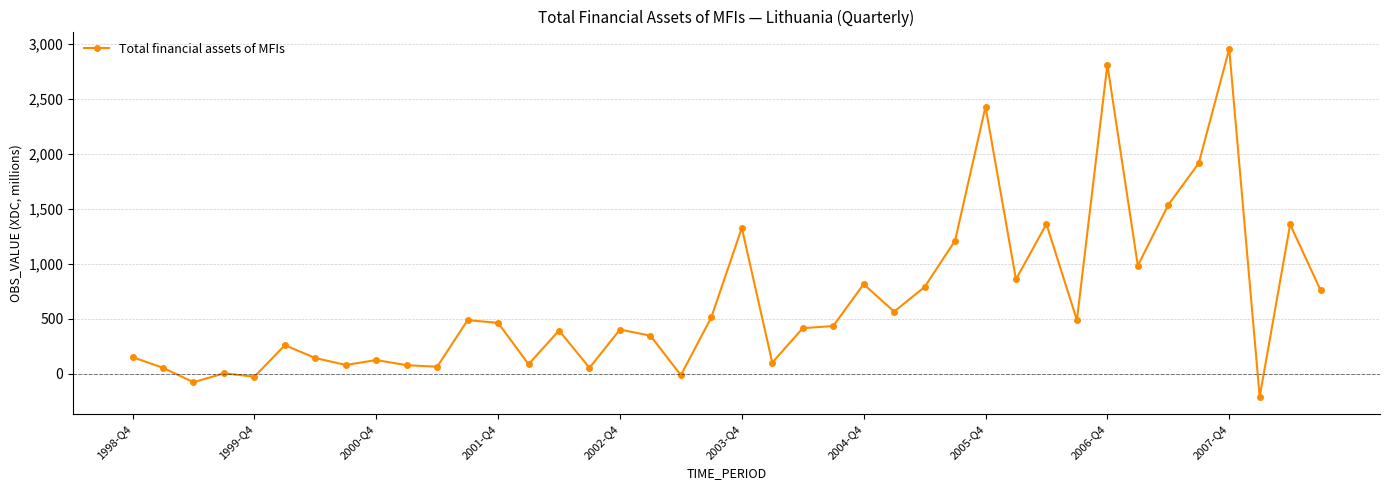

What is the sum of all values?

26434.1